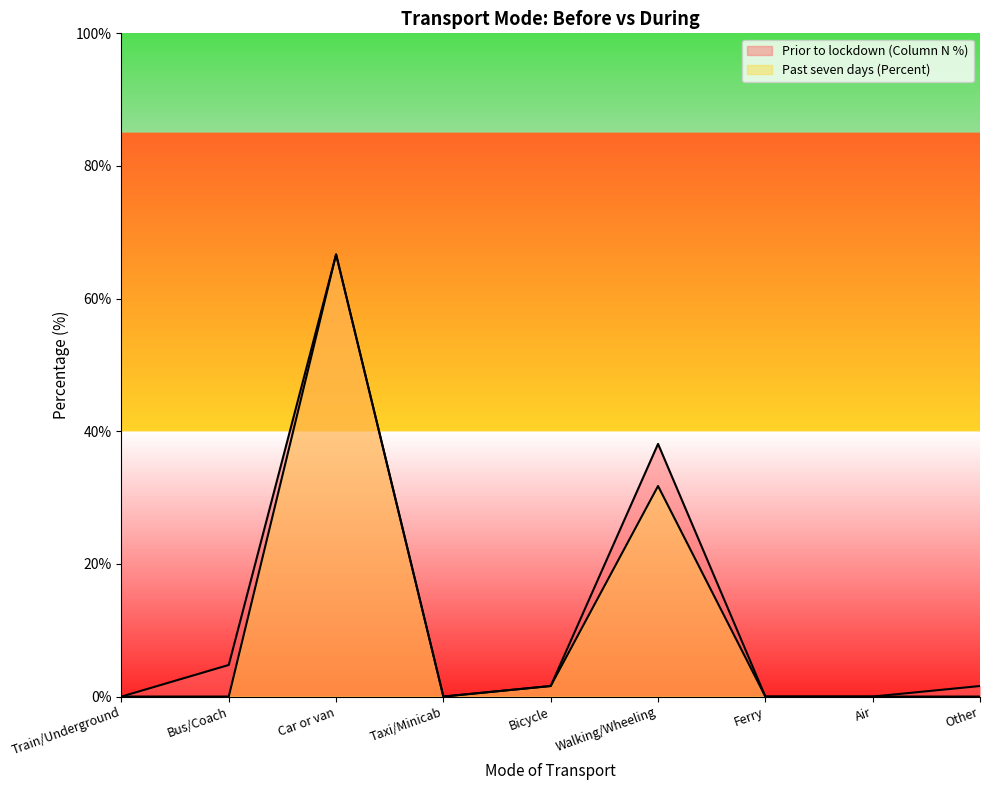

Rank the series at Ferry from lowest to highest value.

Prior to lockdown (Column N %), Past seven days (Percent)